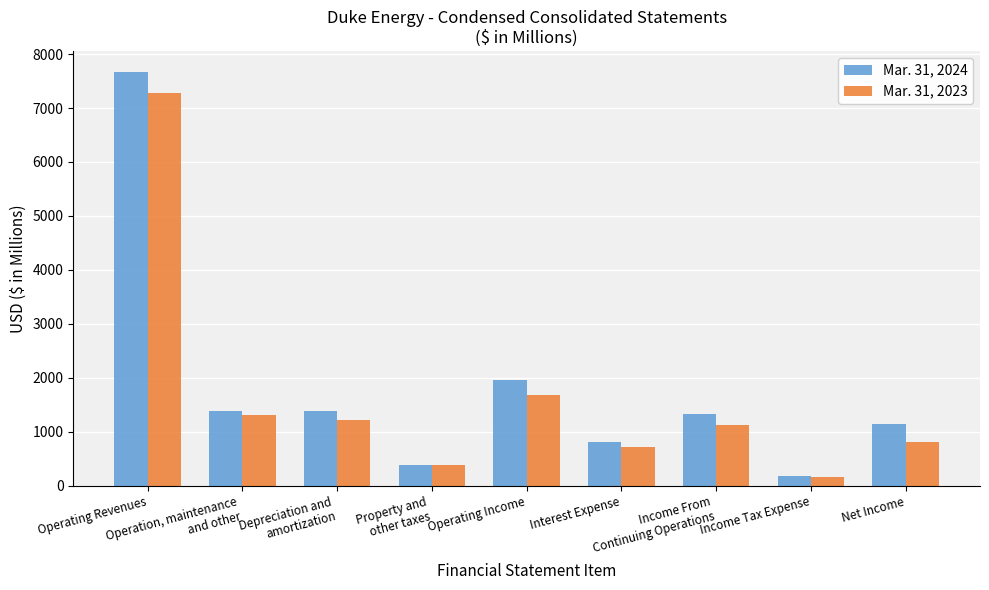

How many distinct data groups are displayed?

2